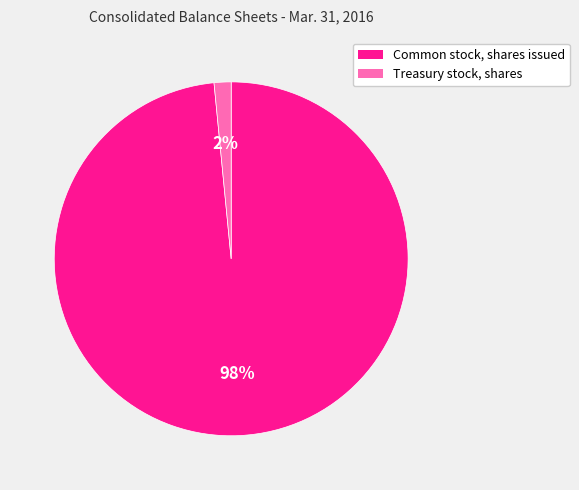

Which category has the smallest portion of the pie?

Treasury stock, shares